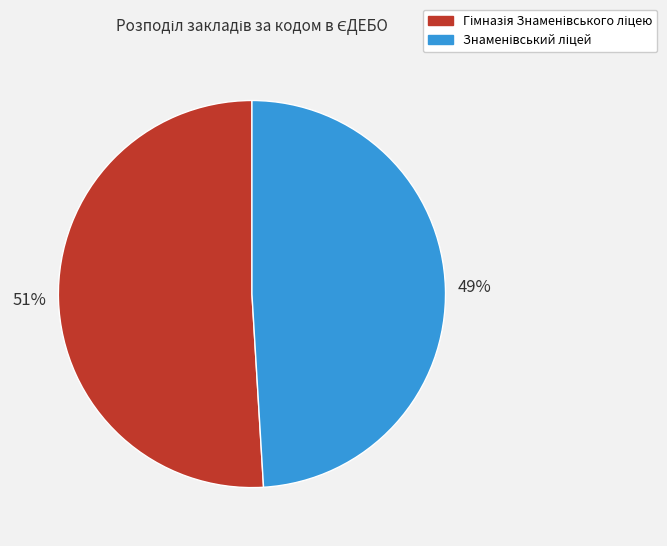

Is there any slice that represents more than half of the pie?

Yes